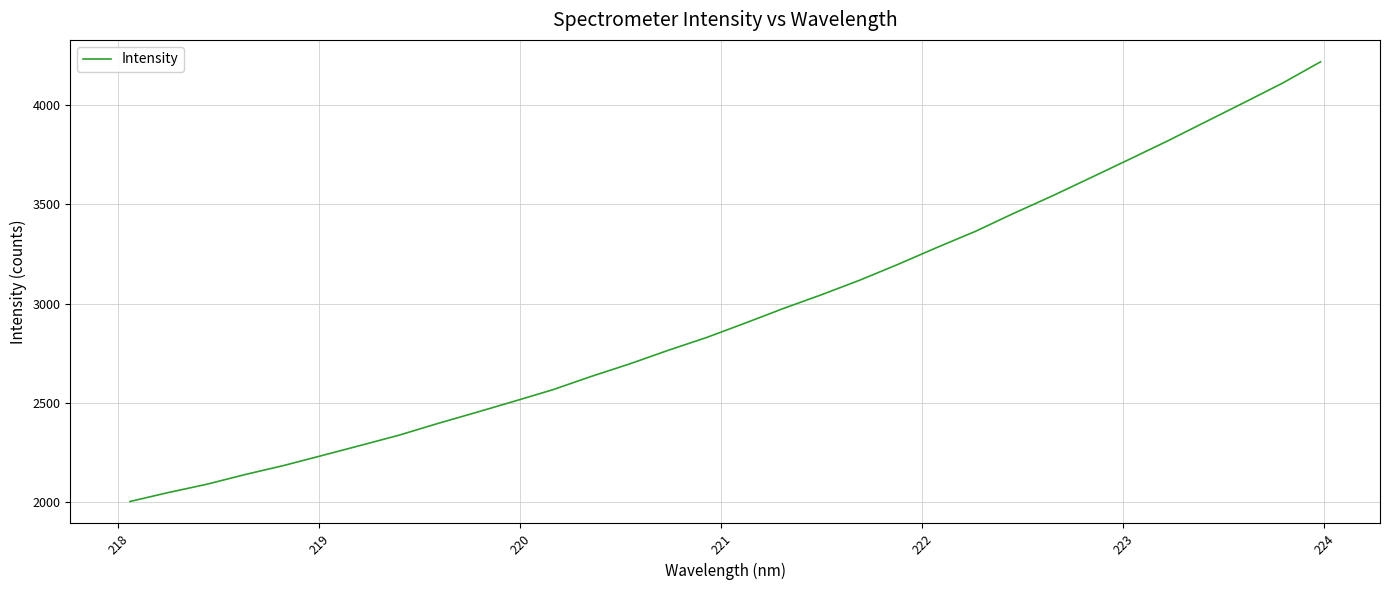

How many lines are shown in the chart?

1